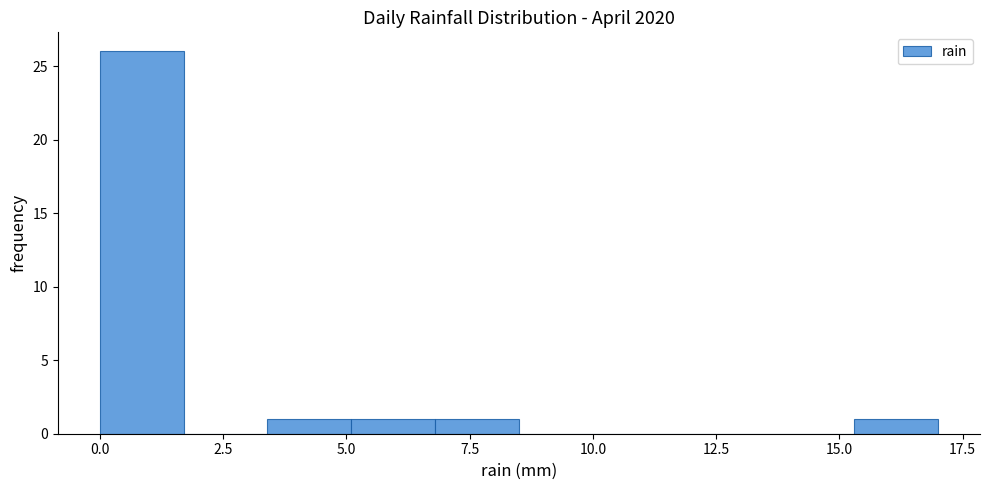

Read against the x-axis, roughly where is the centre of the tallest bar?

1.0